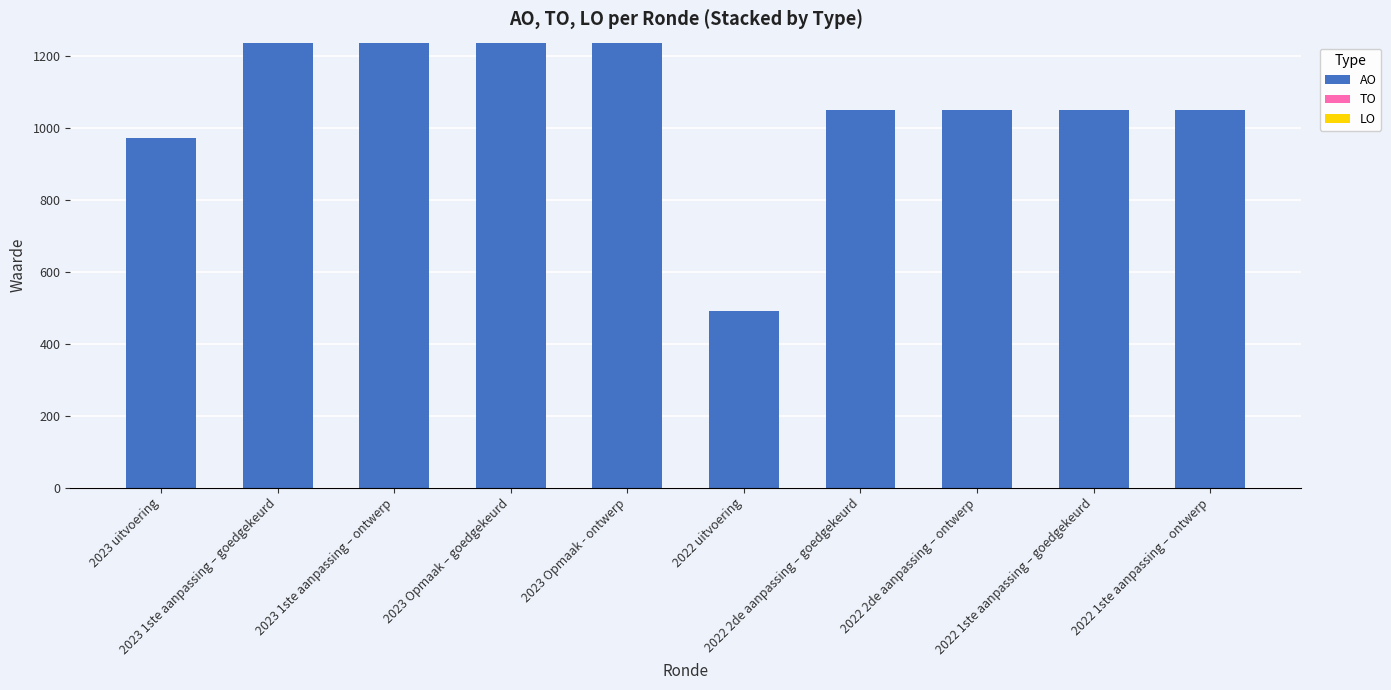

What is the minimum value shown in the chart?

491